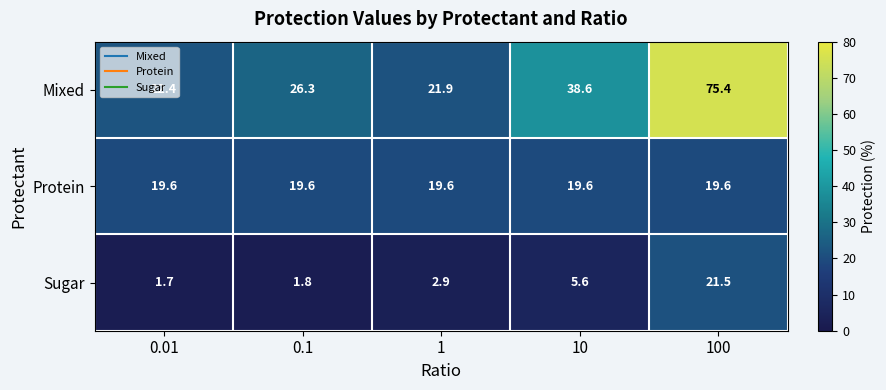

What is the smallest value displayed?

1.7